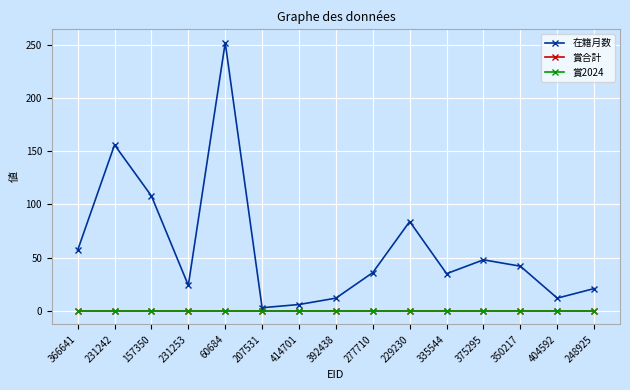

Is this an area chart (filled region under the line)?

No